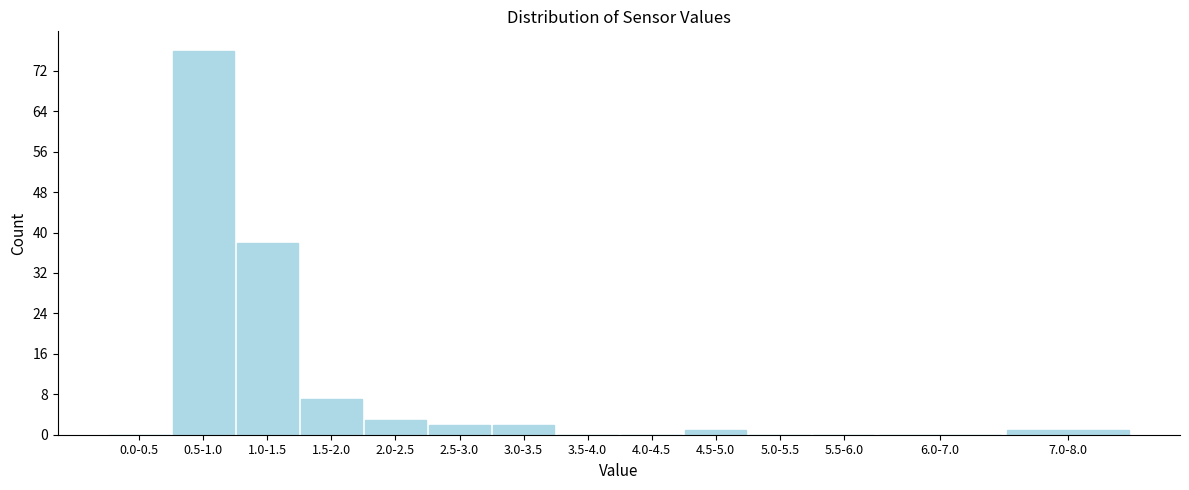

Reading left to right, list all the values displayed in this chart.

0.0-0.5=0	0.5-1.0=76	1.0-1.5=38	1.5-2.0=7	2.0-2.5=3	2.5-3.0=2	3.0-3.5=2	3.5-4.0=0	4.0-4.5=0	4.5-5.0=1	5.0-5.5=0	5.5-6.0=0	6.0-7.0=0	7.0-8.0=1